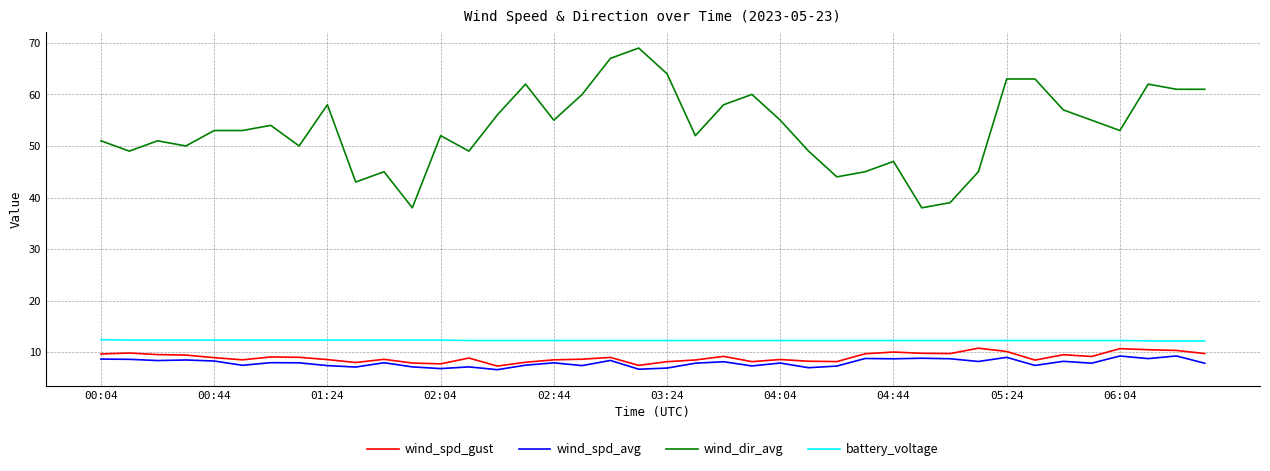

Which series has the widest spread of values?

wind_dir_avg